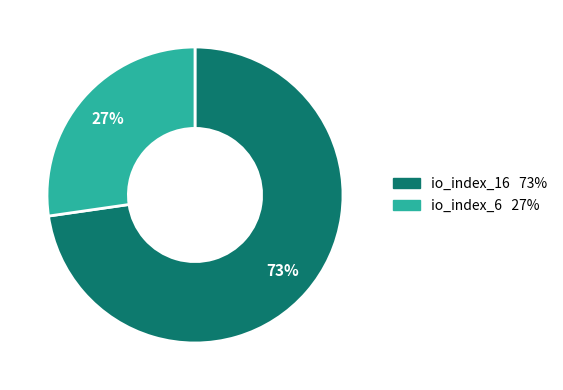

Is it true that io_index_16 is 87% of the pie?

False